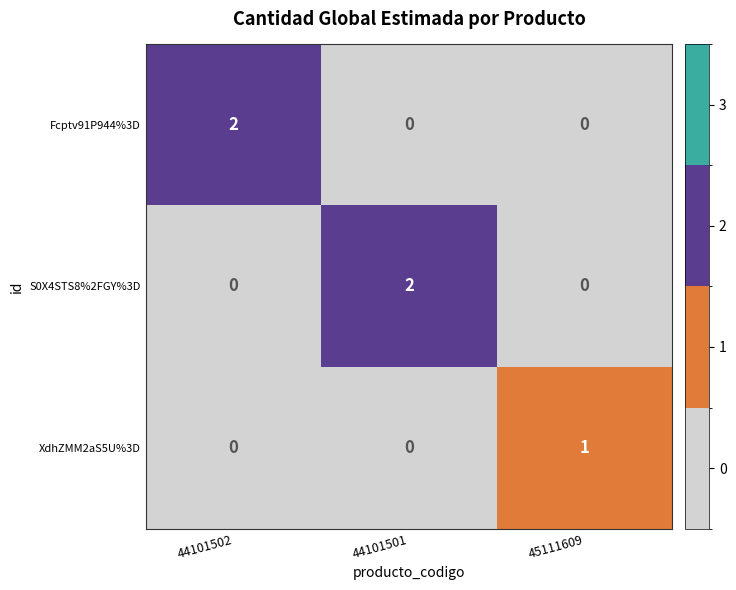

What is the difference between the highest and lowest values at 44101502?

2